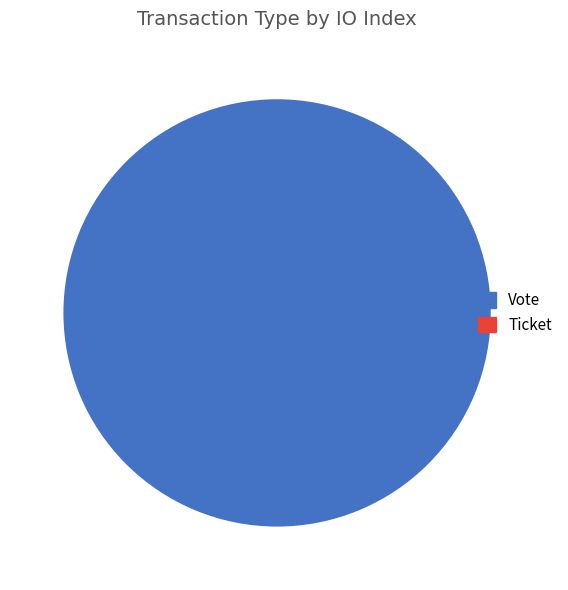

Count the number of slices in the pie.

2